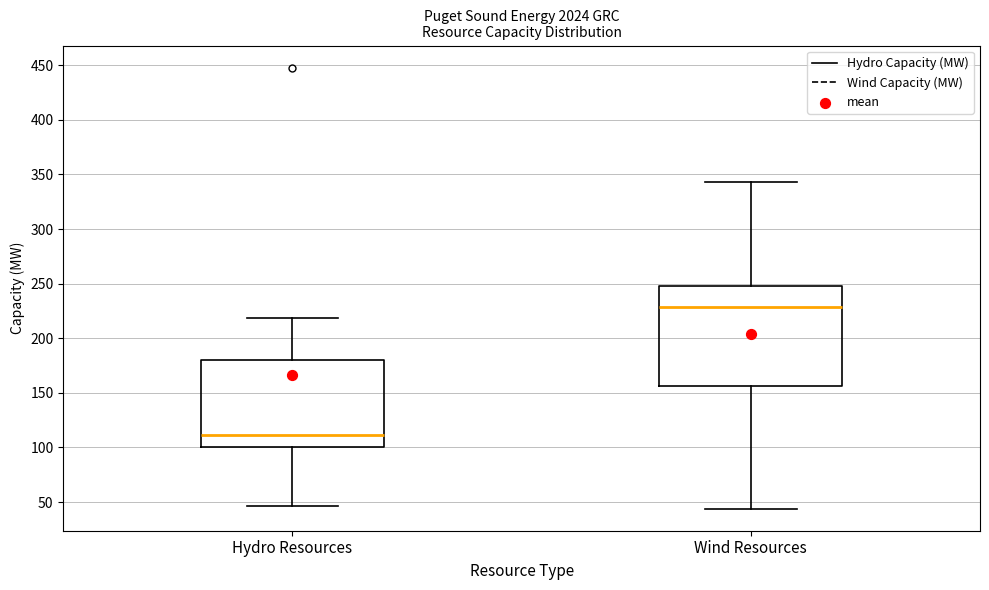

Which box has the lowest median line?

Hydro Resources